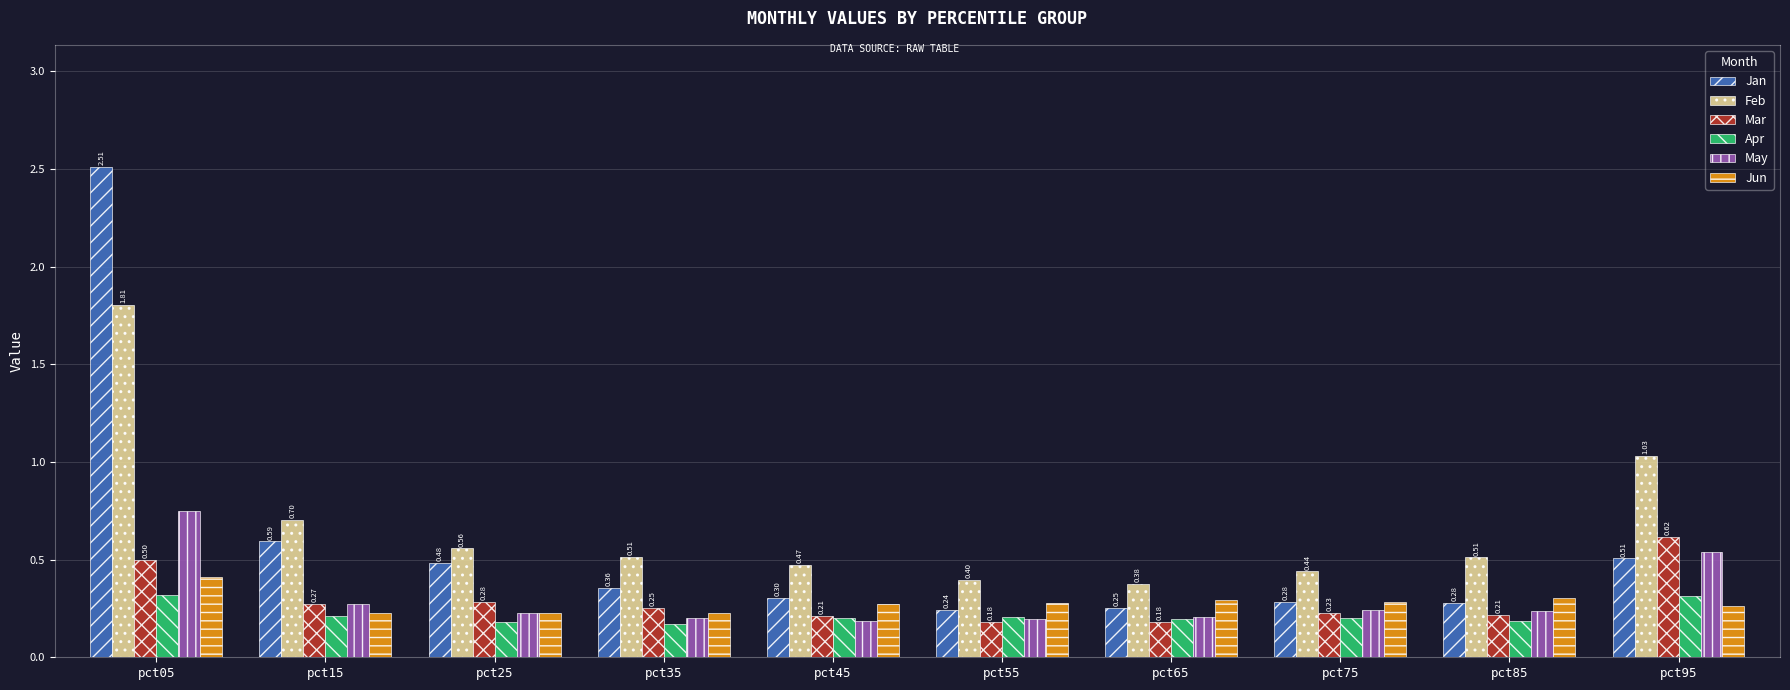

At which category is the sum across all series the highest?

pct05